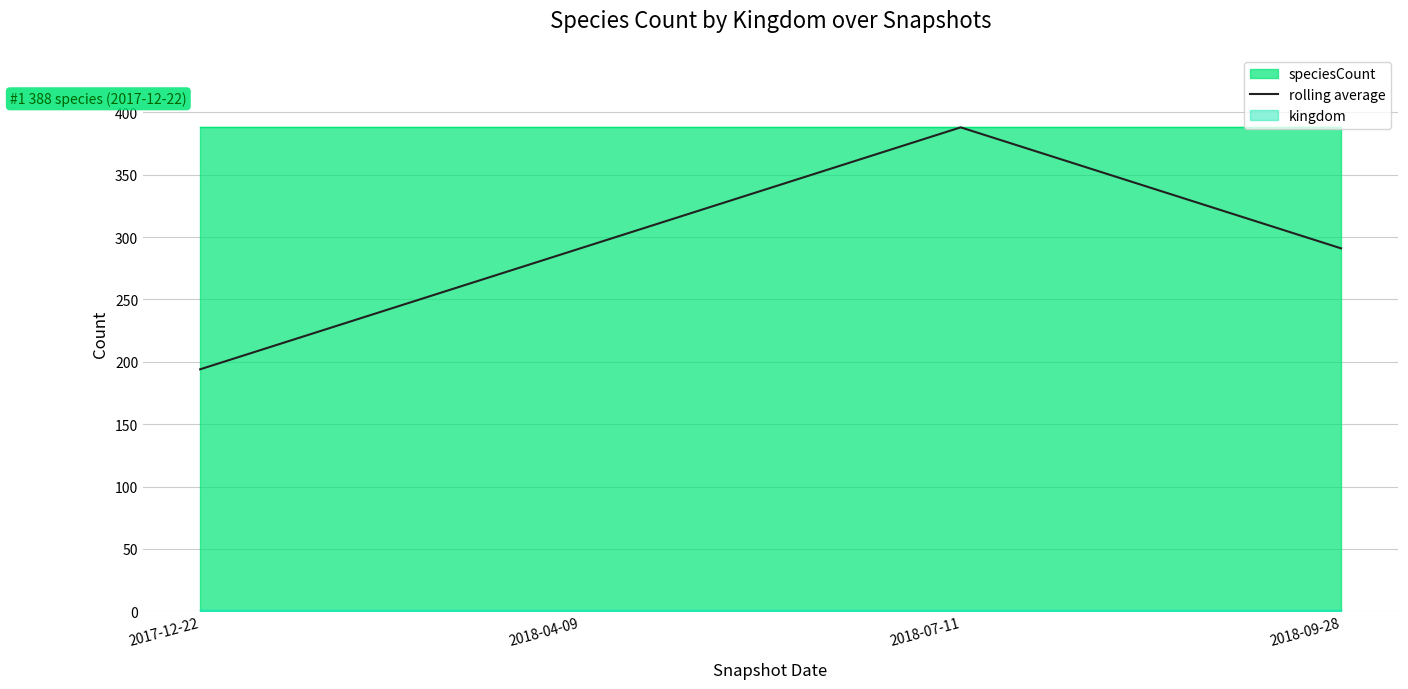

What is the greatest value displayed?

388